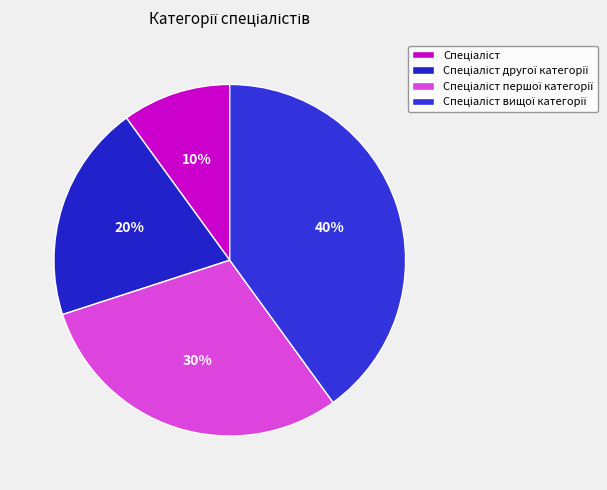

How many slices are in this pie chart?

4